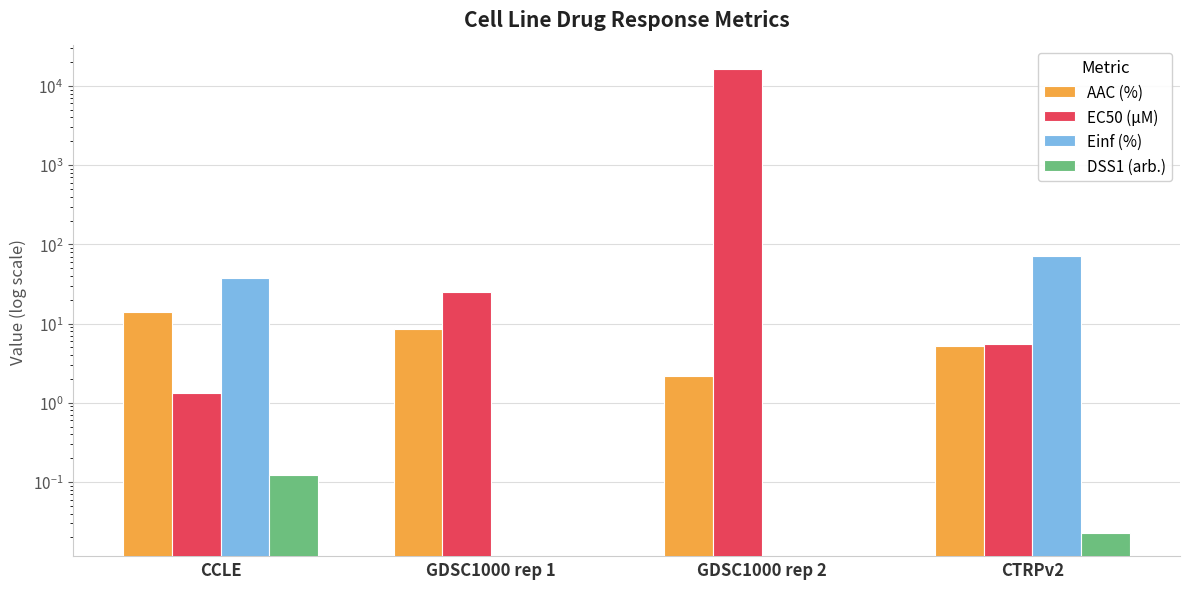

True or false: AAC (%) has a value of 1.0 at GDSC1000 rep 2.

False